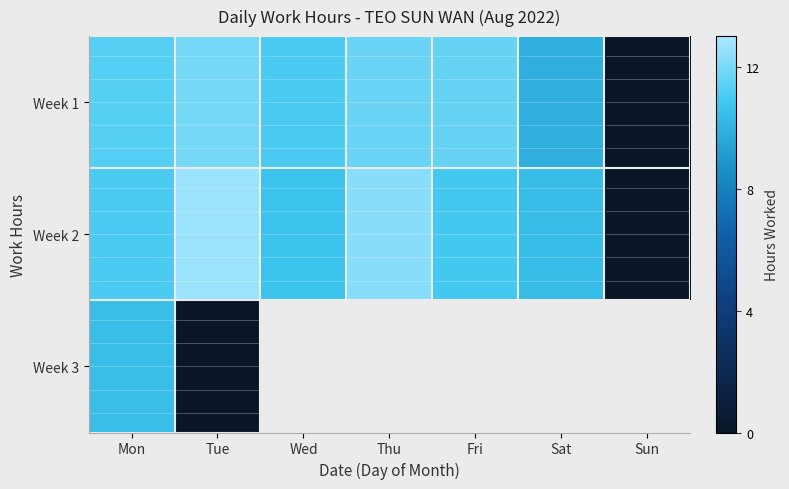

Which series changed the most between Tue and Sat?

Week 2